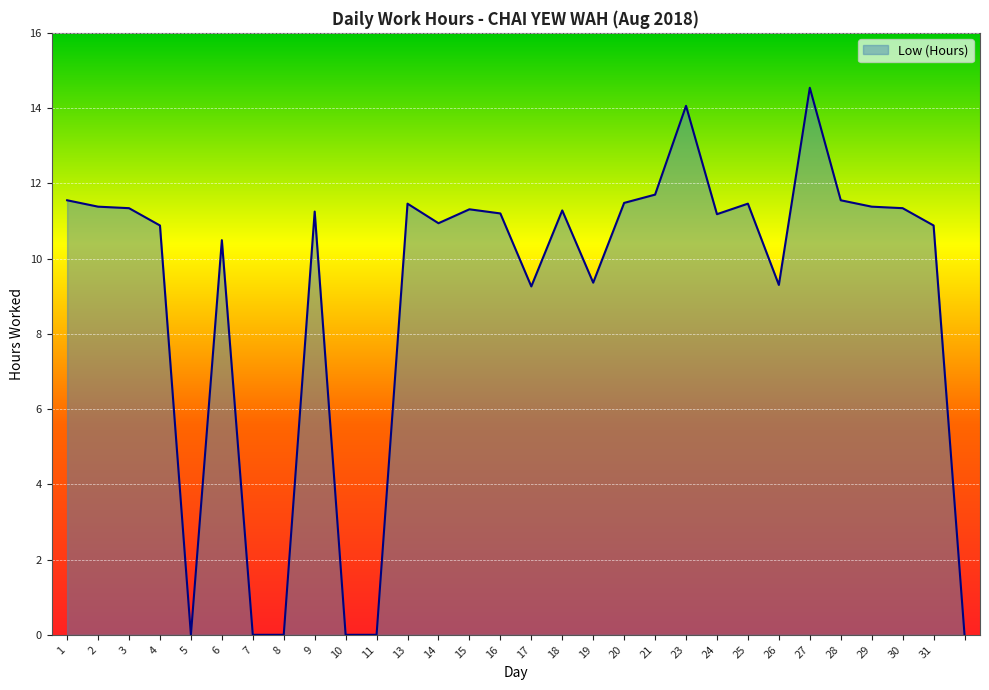

Does the chart display data point markers on the line(s)?

No